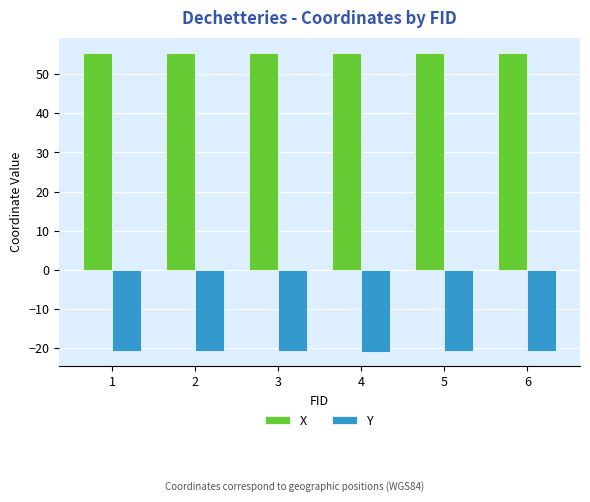

What is the sum of all X values?

332.8